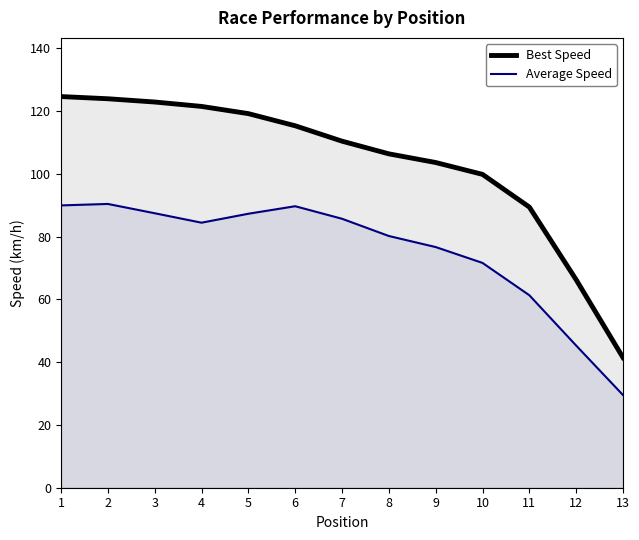

Where is Best Speed nearest to the value 83?

11